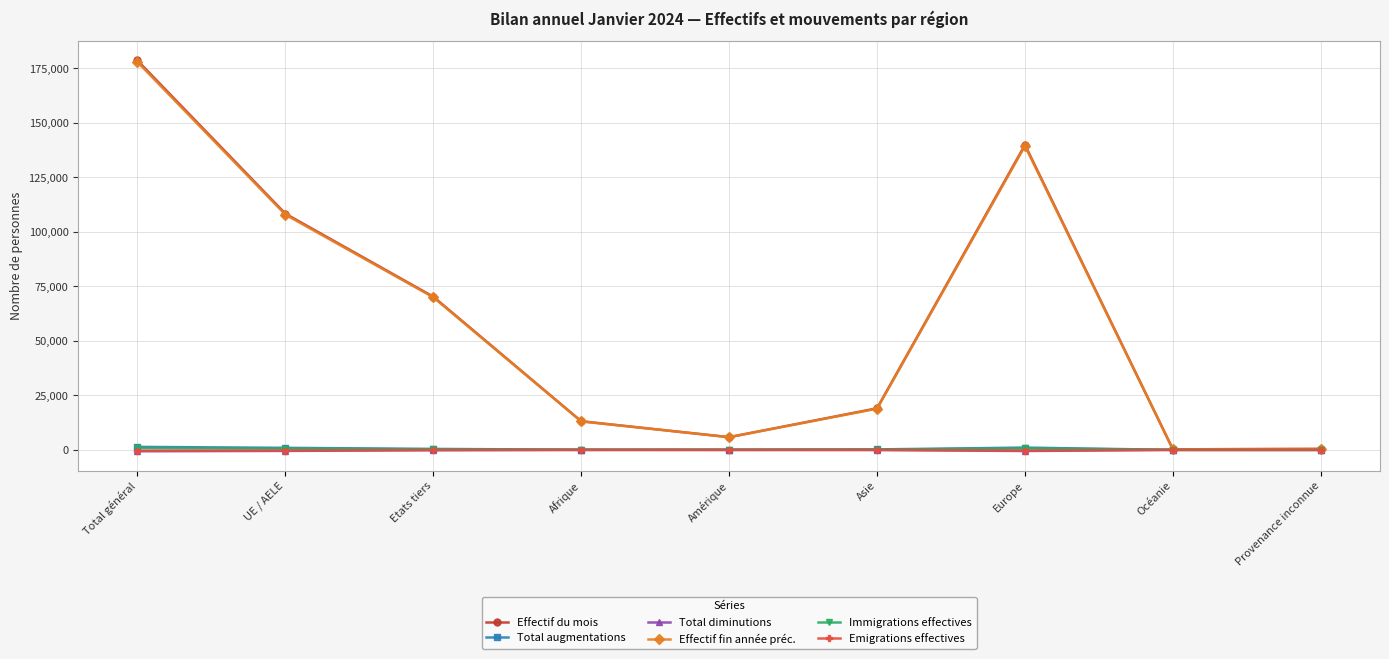

What is the spread (max minus min) of values at Afrique?

13149